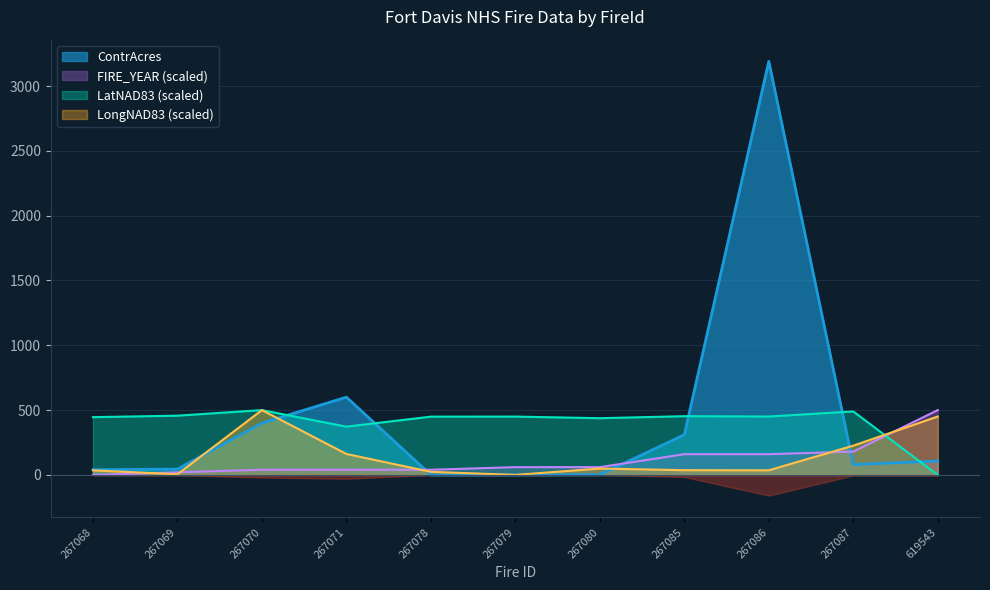

Which label corresponds to the smallest value in the chart?

619543